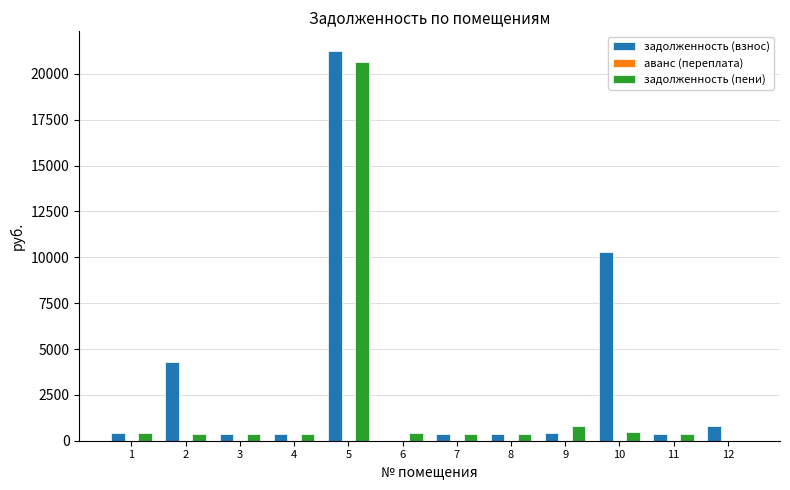

What is the greatest value displayed?

21258.2